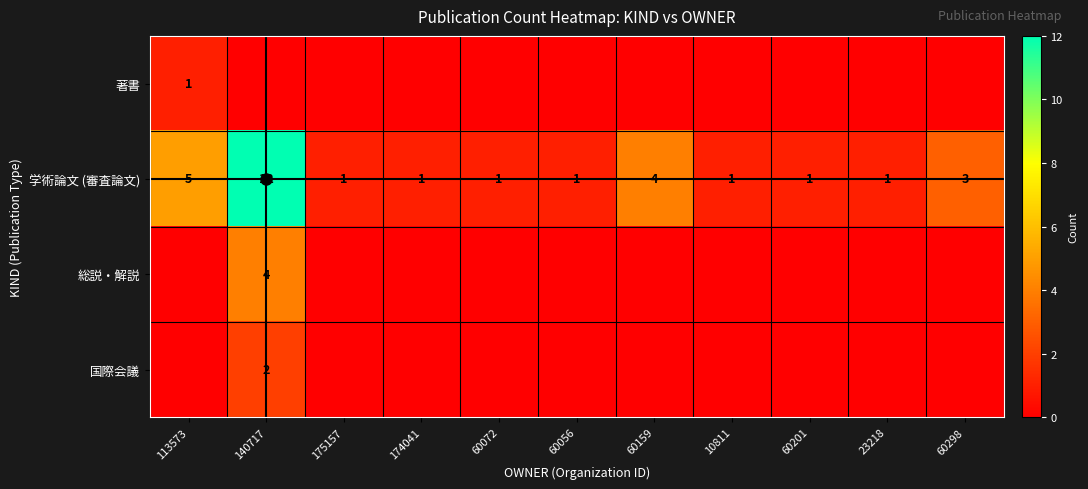

What is the maximum value shown in the chart?

12